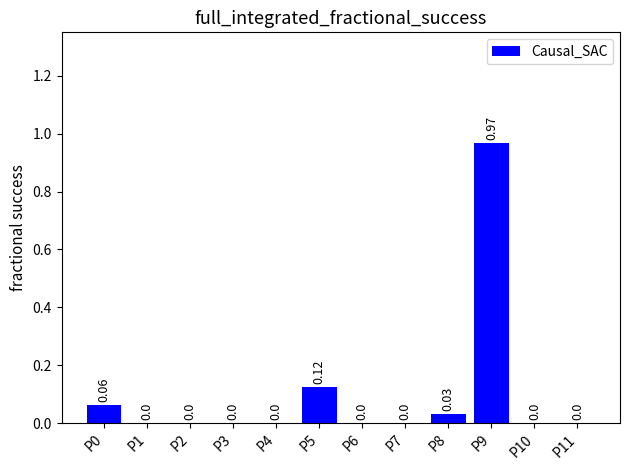

How many distinct data groups are displayed?

1